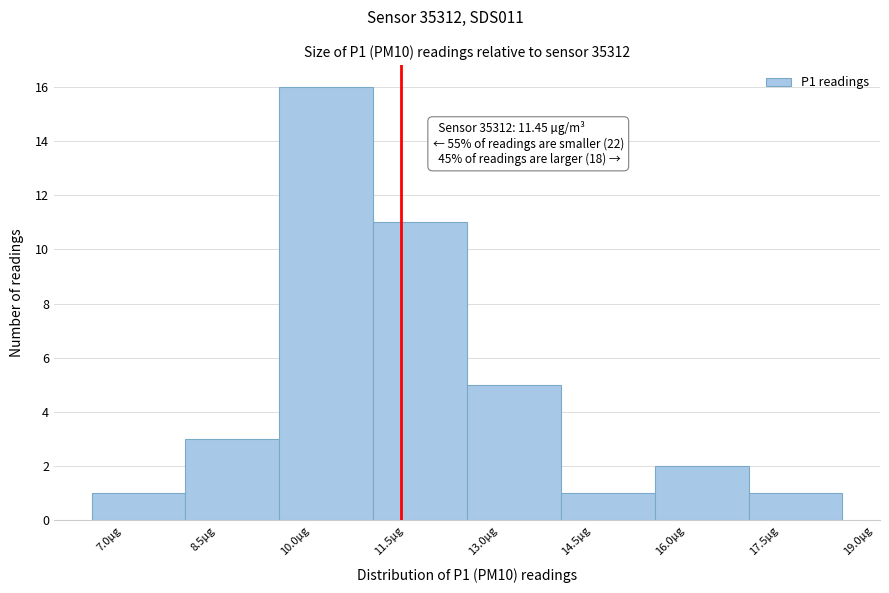

Over which range of the x-axis is the bar tallest?

9.5 to 11.0